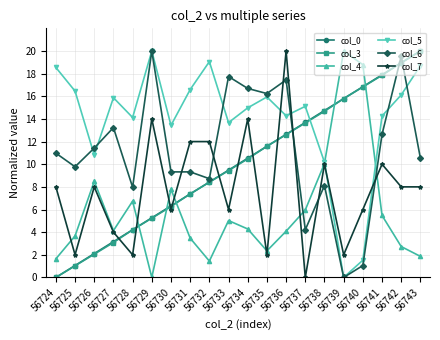

What is the value of the col_5 point at the 20th from the left?

18.7